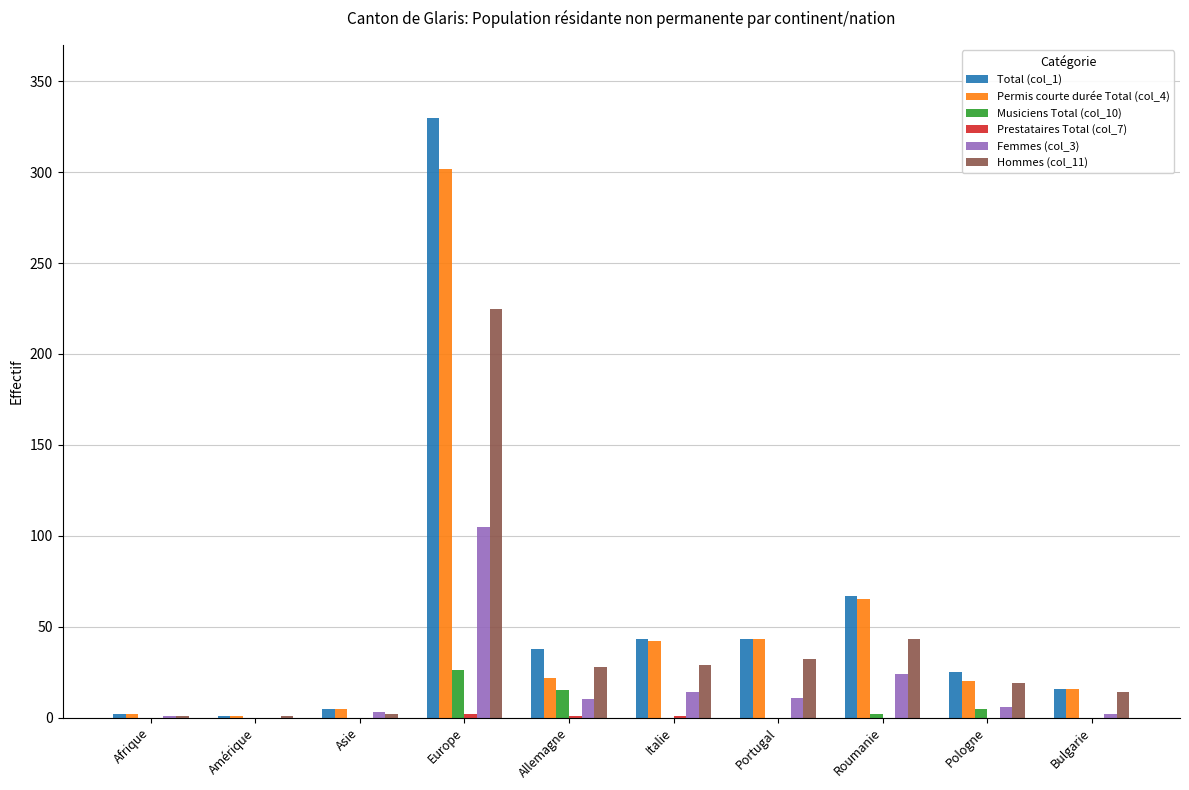

What is the maximum value shown in the chart?

330